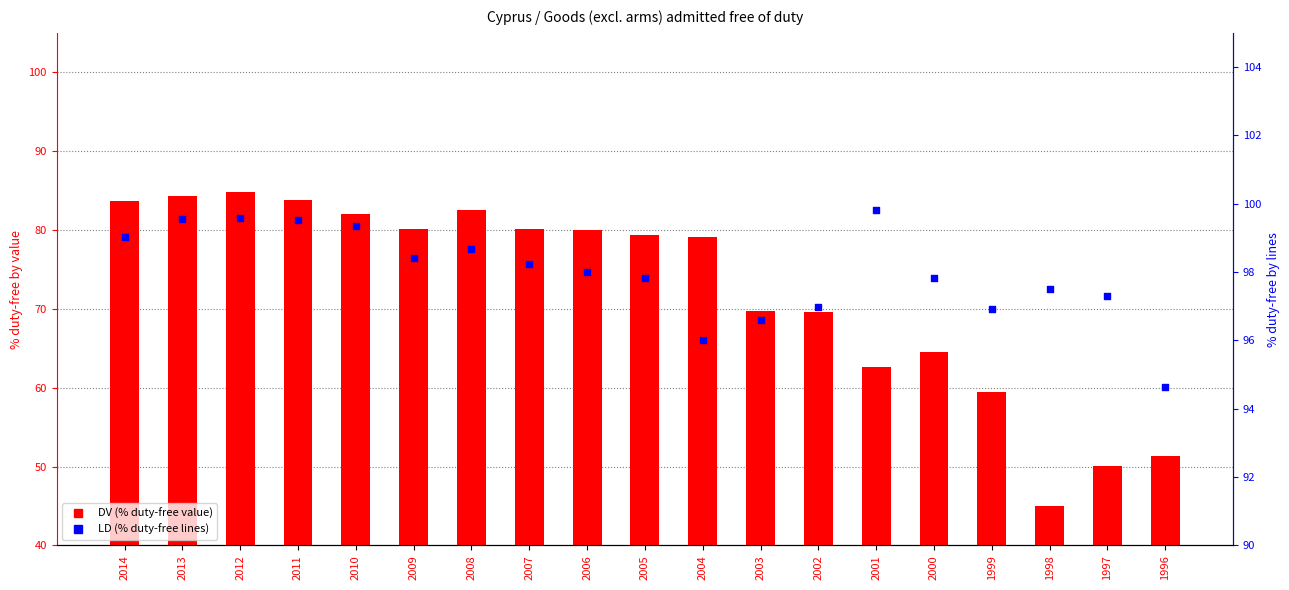

Which series contains the highest Y value?

LD (% duty-free lines)